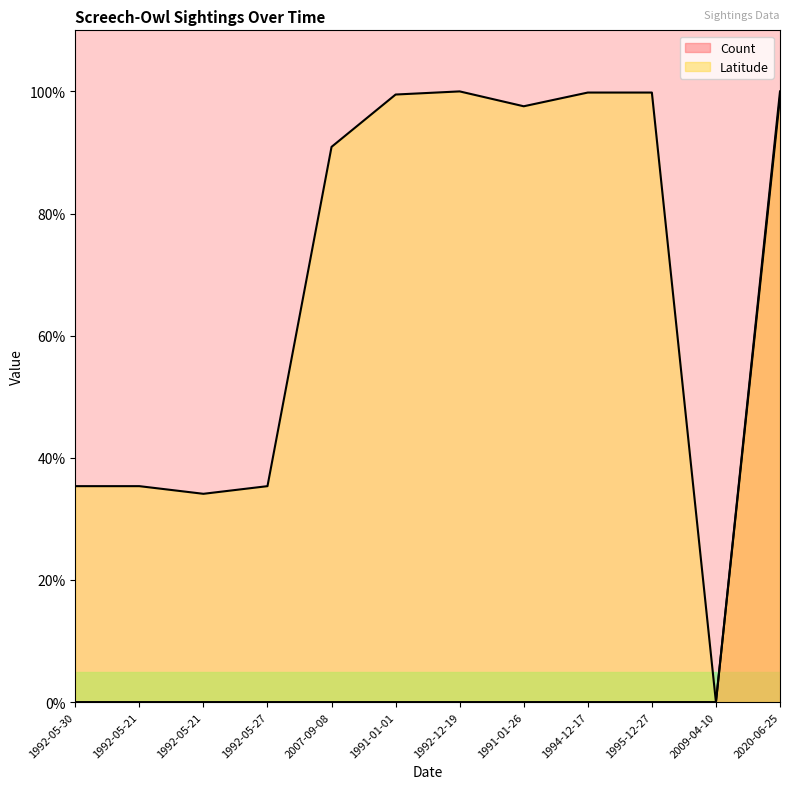

True or false: Latitude and Count cross at least once.

False